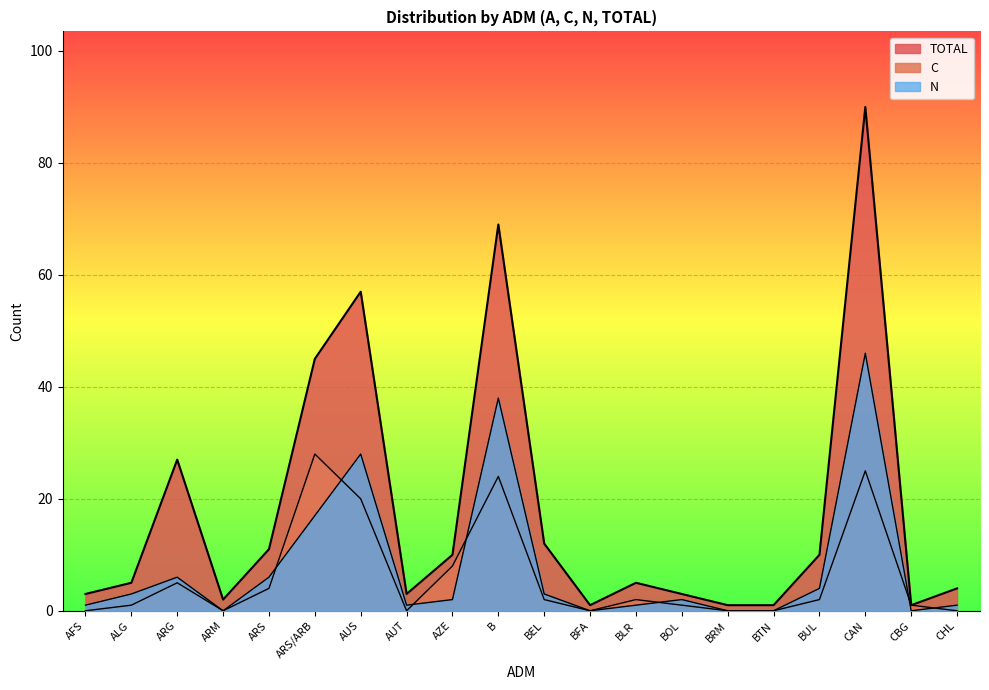

True or false: TOTAL and N intersect in this chart.

False